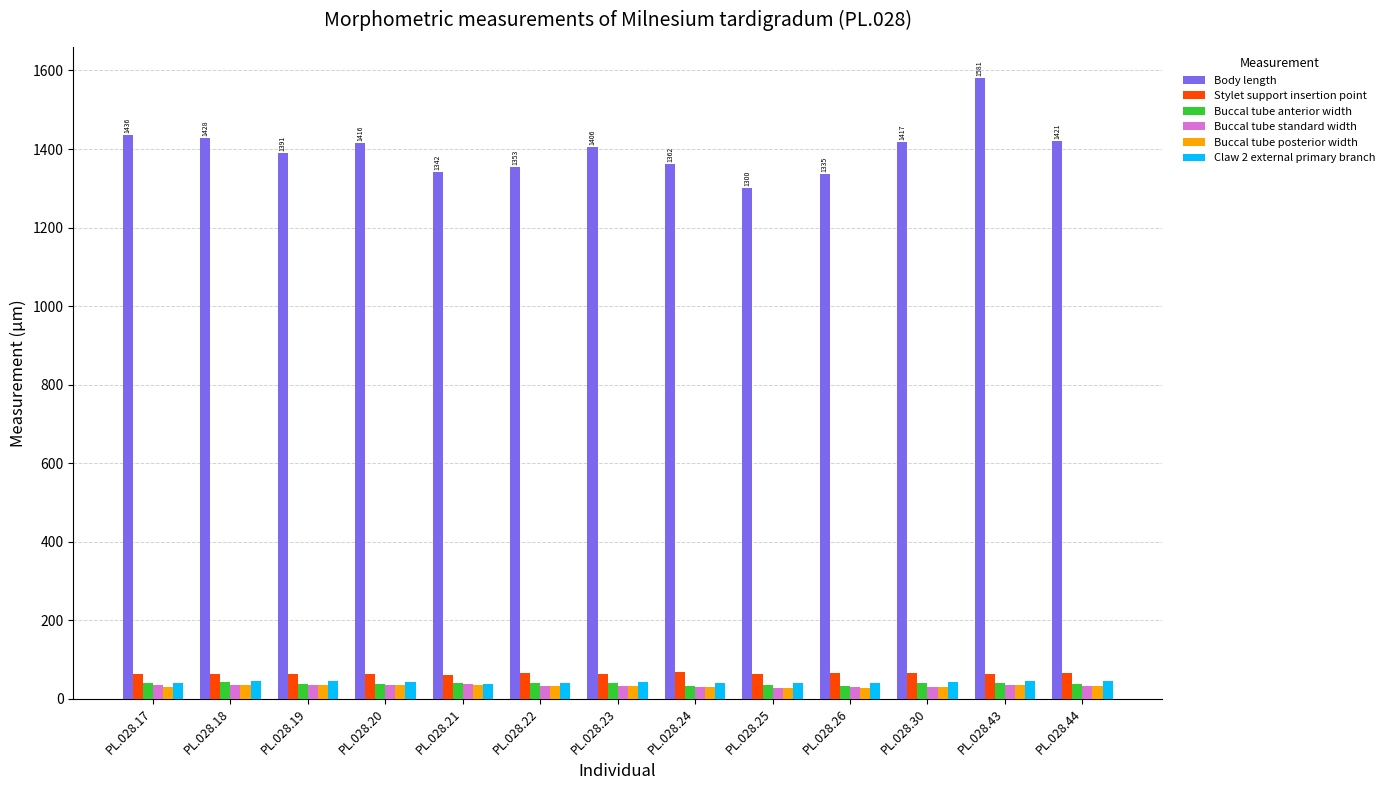

What are all the series names shown in the legend?

Body length, Stylet support insertion point, Buccal tube anterior width, Buccal tube standard width, Buccal tube posterior width, Claw 2 external primary branch